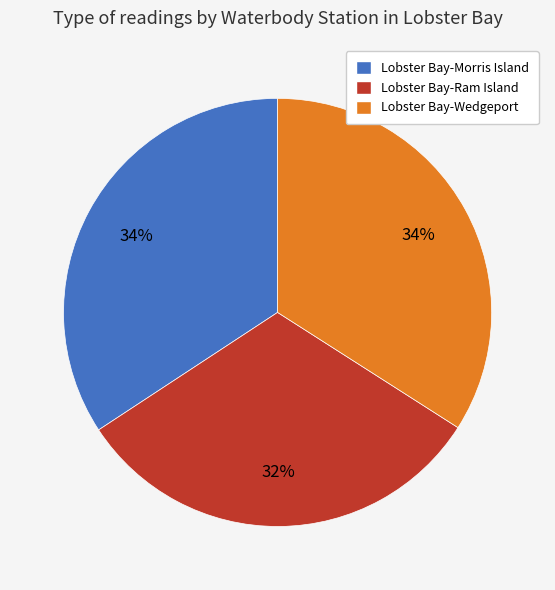

Approximately how many times larger is the value at Lobster Bay-Morris Island compared to Lobster Bay-Wedgeport?

1.0